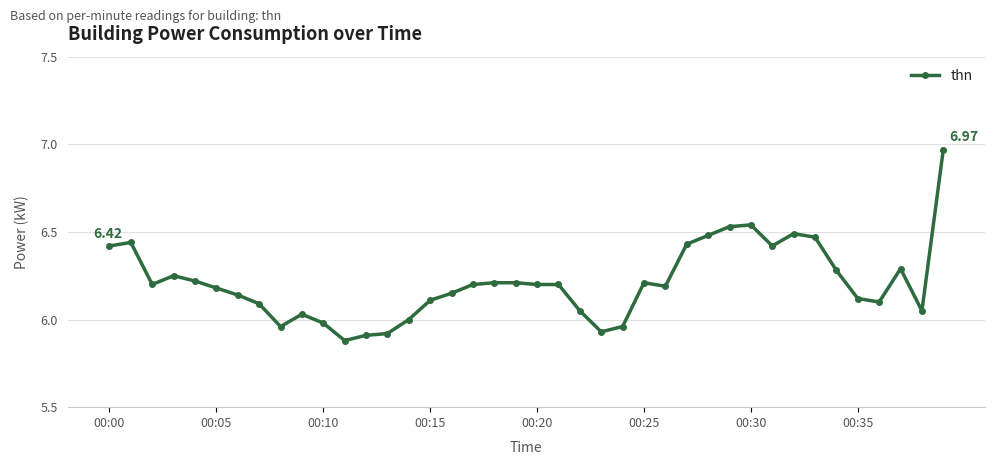

What is the difference between the second highest and second lowest values?

0.6